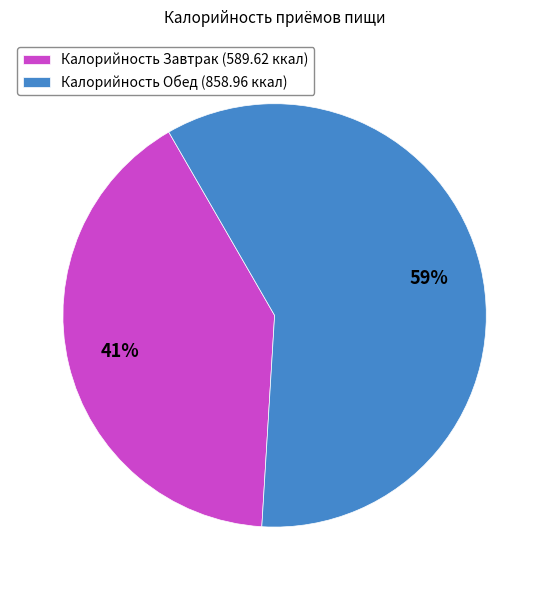

The Калорийность Завтрак (589.62 ккал) slice represents 41% of the pie. True or false?

True